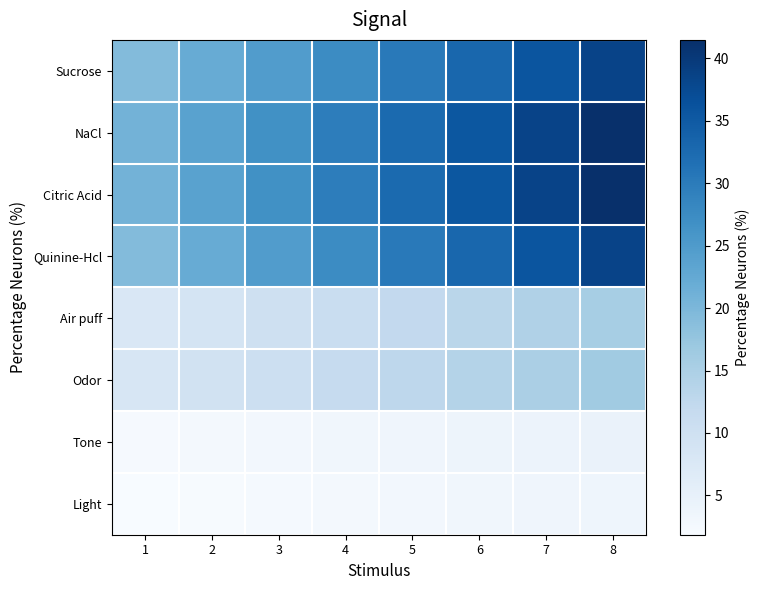

Reading left to right, list all the values displayed in this chart.

Sucrose: 1=19.3	2=22.0	3=24.8	4=27.5	5=30.3	6=33.0	7=35.8	8=38.5
NaCl: 1=20.7	2=23.7	3=26.7	4=29.6	5=32.6	6=35.6	7=38.5	8=41.5
Citric Acid: 1=20.7	2=23.7	3=26.7	4=29.6	5=32.6	6=35.6	7=38.5	8=41.5
Quinine-Hcl: 1=19.3	2=22.0	3=24.8	4=27.5	5=30.3	6=33.0	7=35.8	8=38.5
Air puff: 1=7.8	2=8.9	3=10.0	4=11.1	5=12.2	6=13.3	7=14.4	8=15.5
Odor: 1=8.1	2=9.3	3=10.5	4=11.6	5=12.8	6=14.0	7=15.1	8=16.3
Tone: 1=2.2	2=2.5	3=2.8	4=3.1	5=3.5	6=3.8	7=4.1	8=4.4
Light: 1=1.9	2=2.1	3=2.4	4=2.6	5=2.9	6=3.2	7=3.4	8=3.7